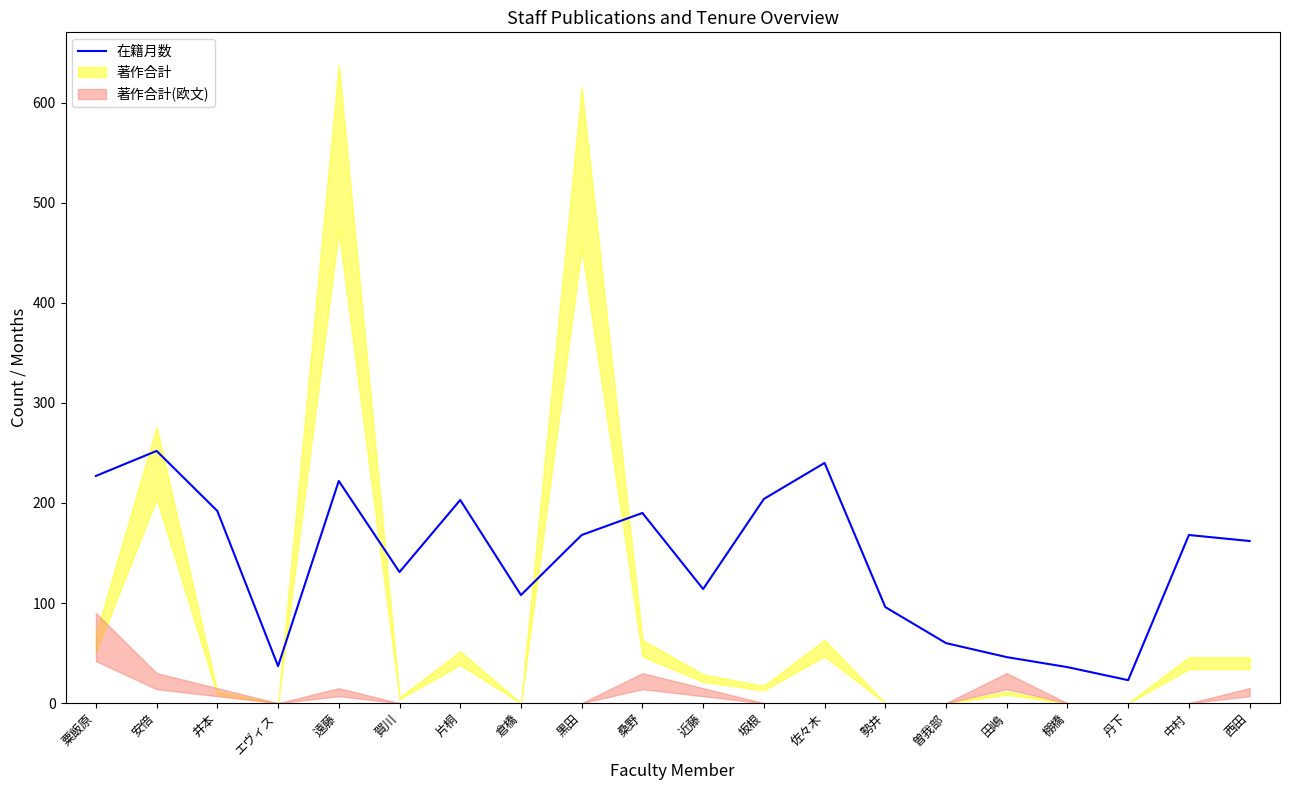

What is the difference between the maximum and minimum values?

229